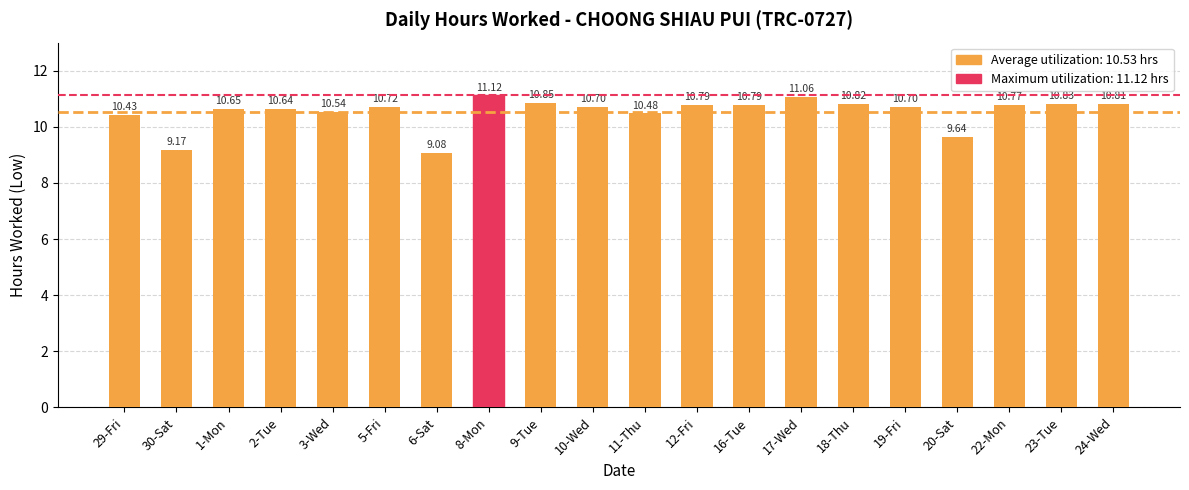

What is the difference between the values at 8-Mon and 12-Fri?

0.3